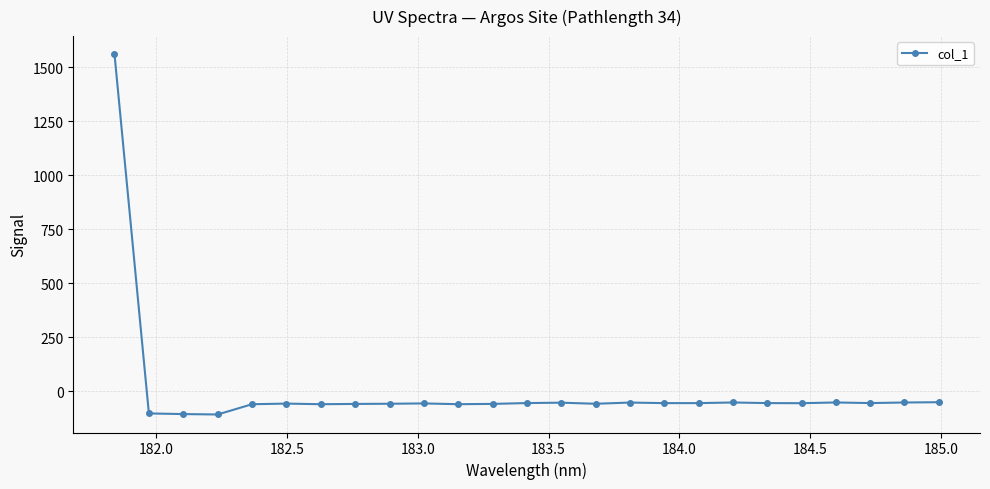

Count the number of data series in this chart.

1